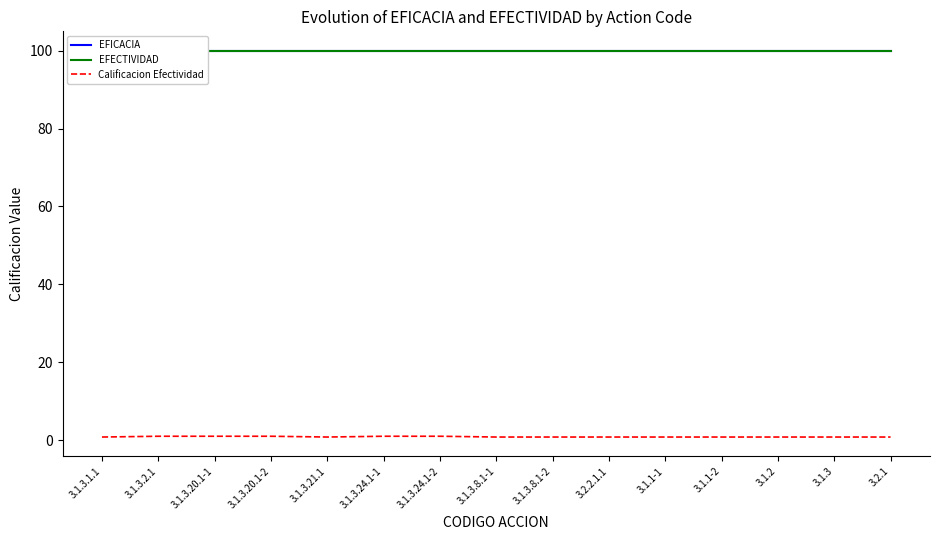

Is this an area chart (filled region under the line)?

No